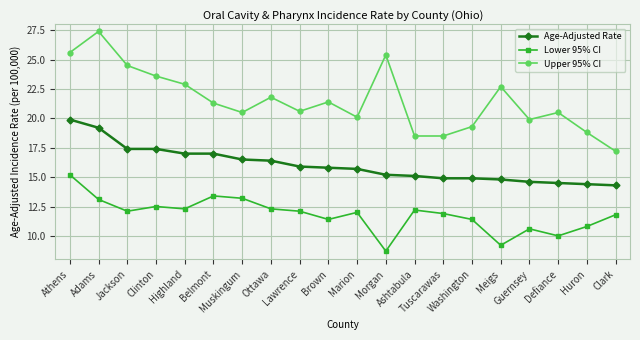

Rank the series at Guernsey from highest to lowest value.

Upper 95% CI, Age-Adjusted Rate, Lower 95% CI